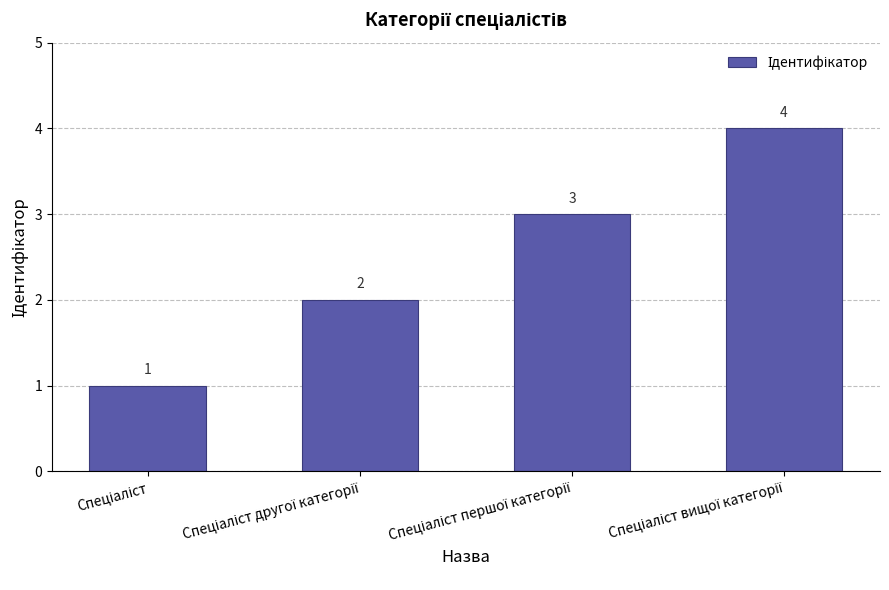

Are the bars horizontal?

No